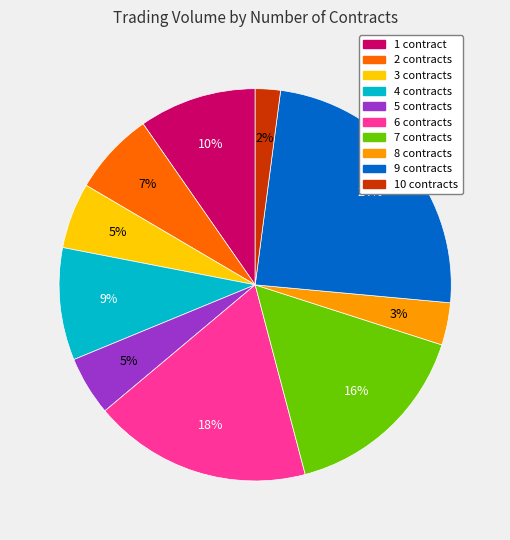

Does any single category account for the majority?

No